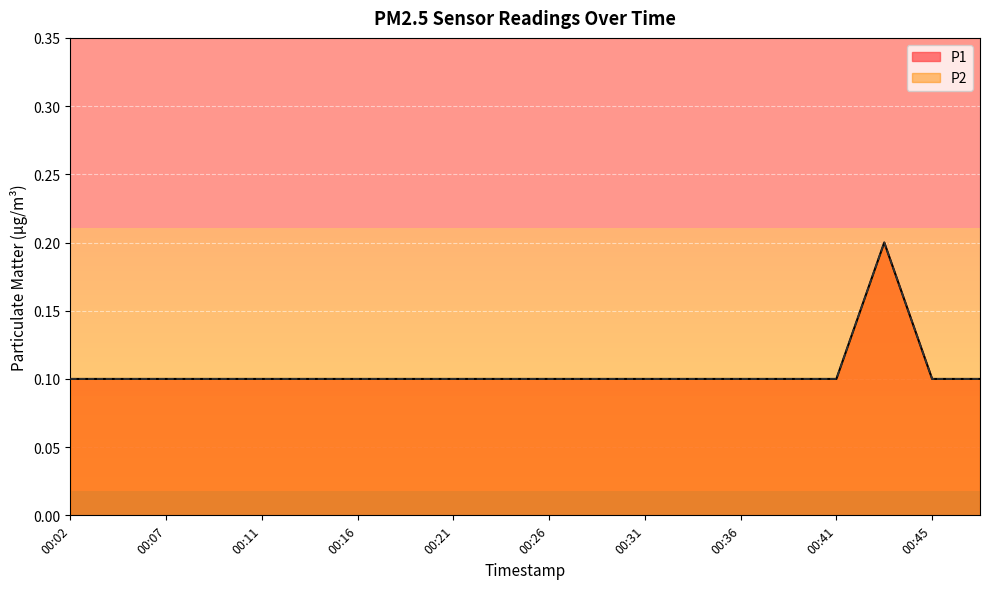

How many lines are shown in the chart?

2